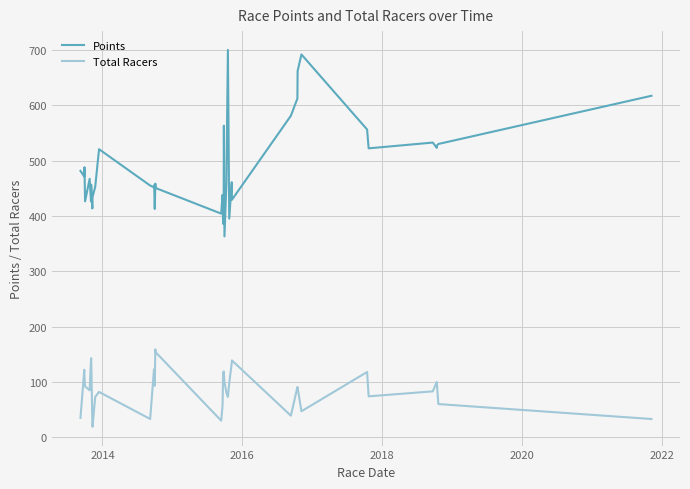

What is the maximum value for Points?

700.4